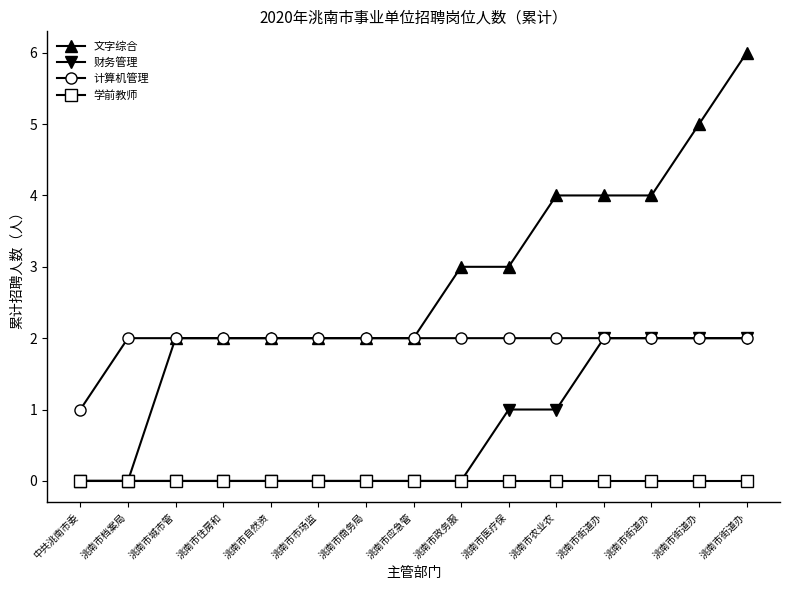

True or false: 计算机管理 and 财务管理 intersect in this chart.

False